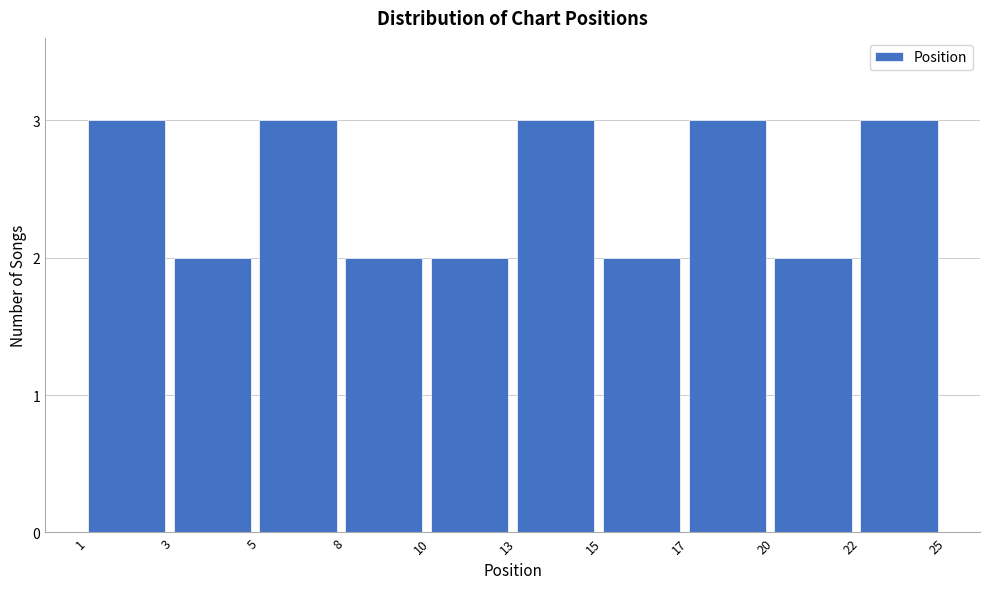

Reading right to left, extract all data points from this chart.

3	2	3	2	3	2	2	3	2	3